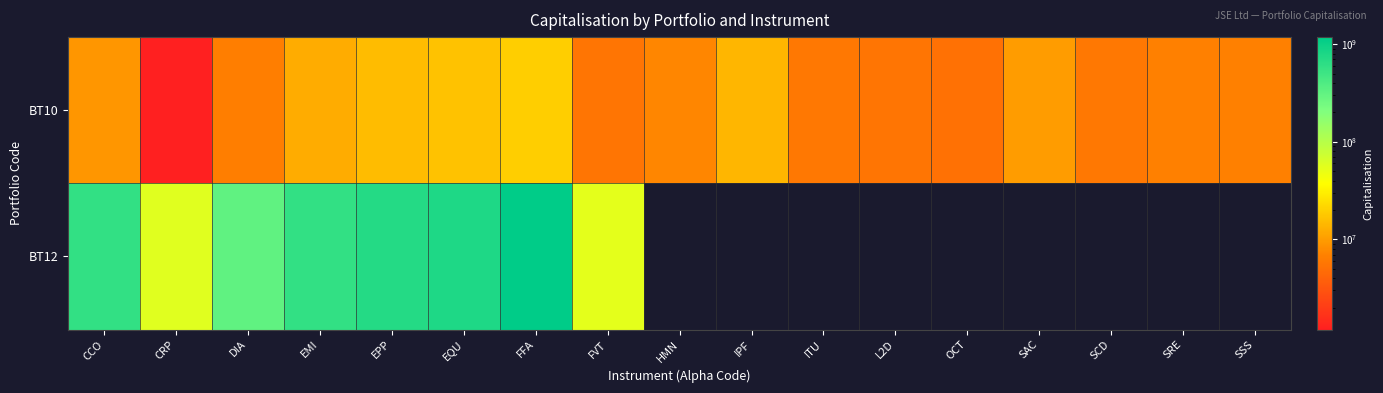

List the series in order of their overall mean, highest first.

BT12, BT10